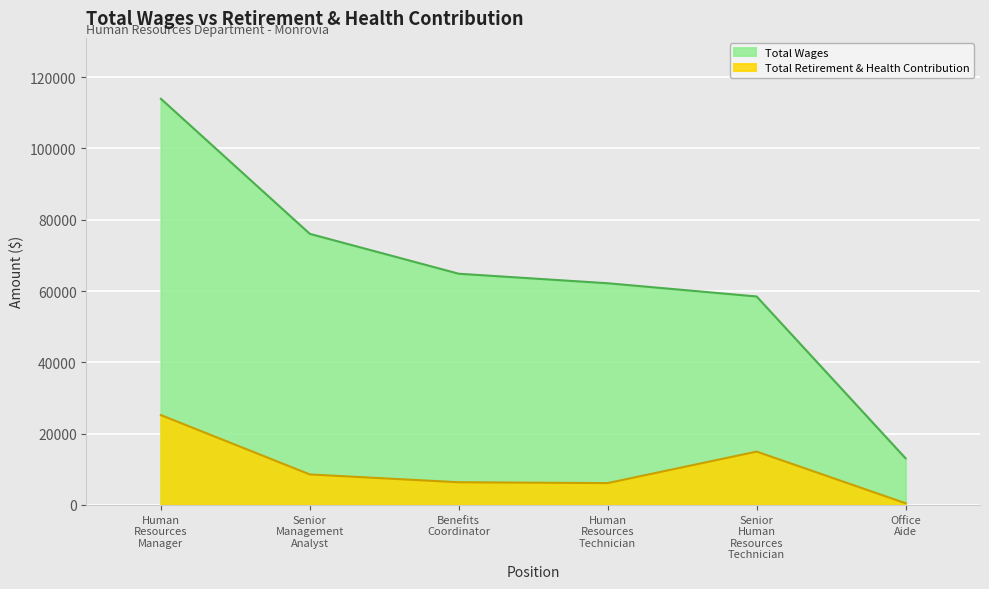

The value of Total Wages at Human Resources Technician is 62183. True or false?

True